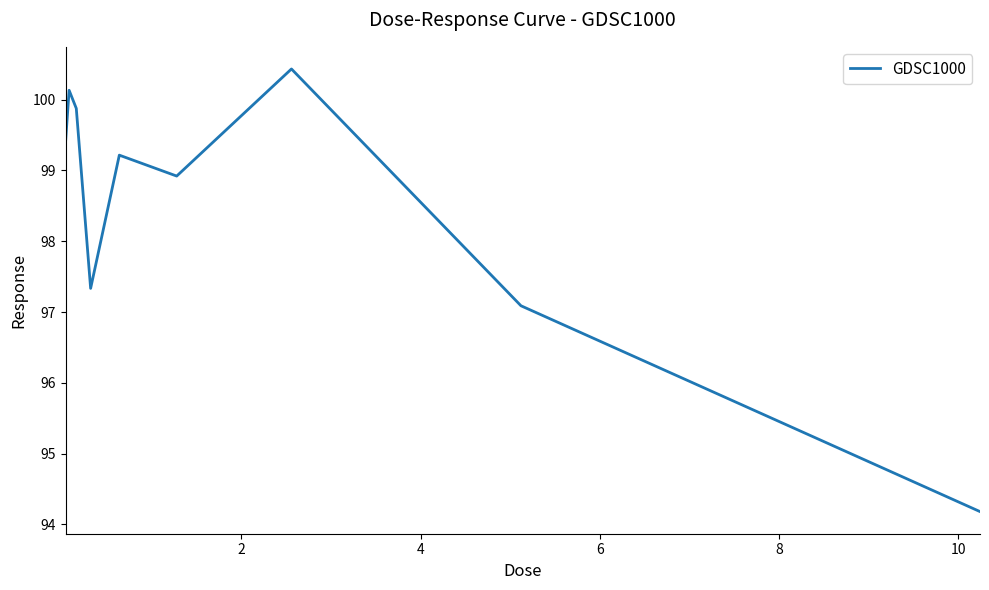

What is the smallest value displayed?

94.2